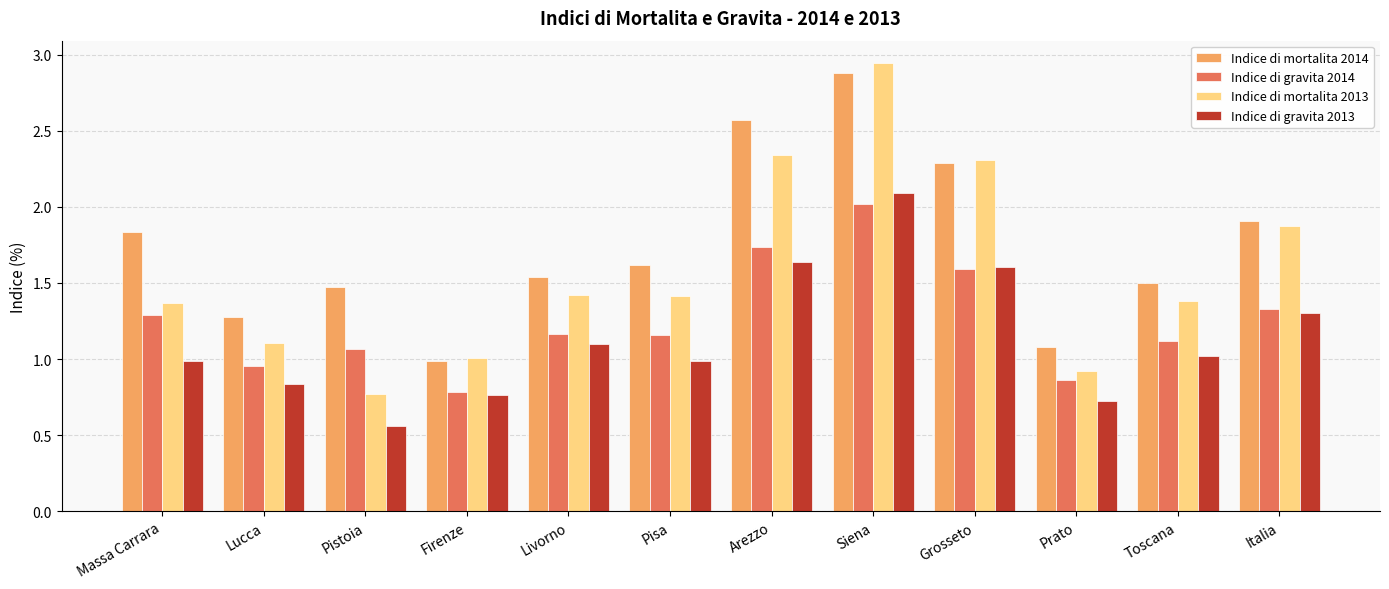

Is the value of Indice di mortalita 2014 at Italia greater than the value of Indice di gravita 2013 at Arezzo?

Yes